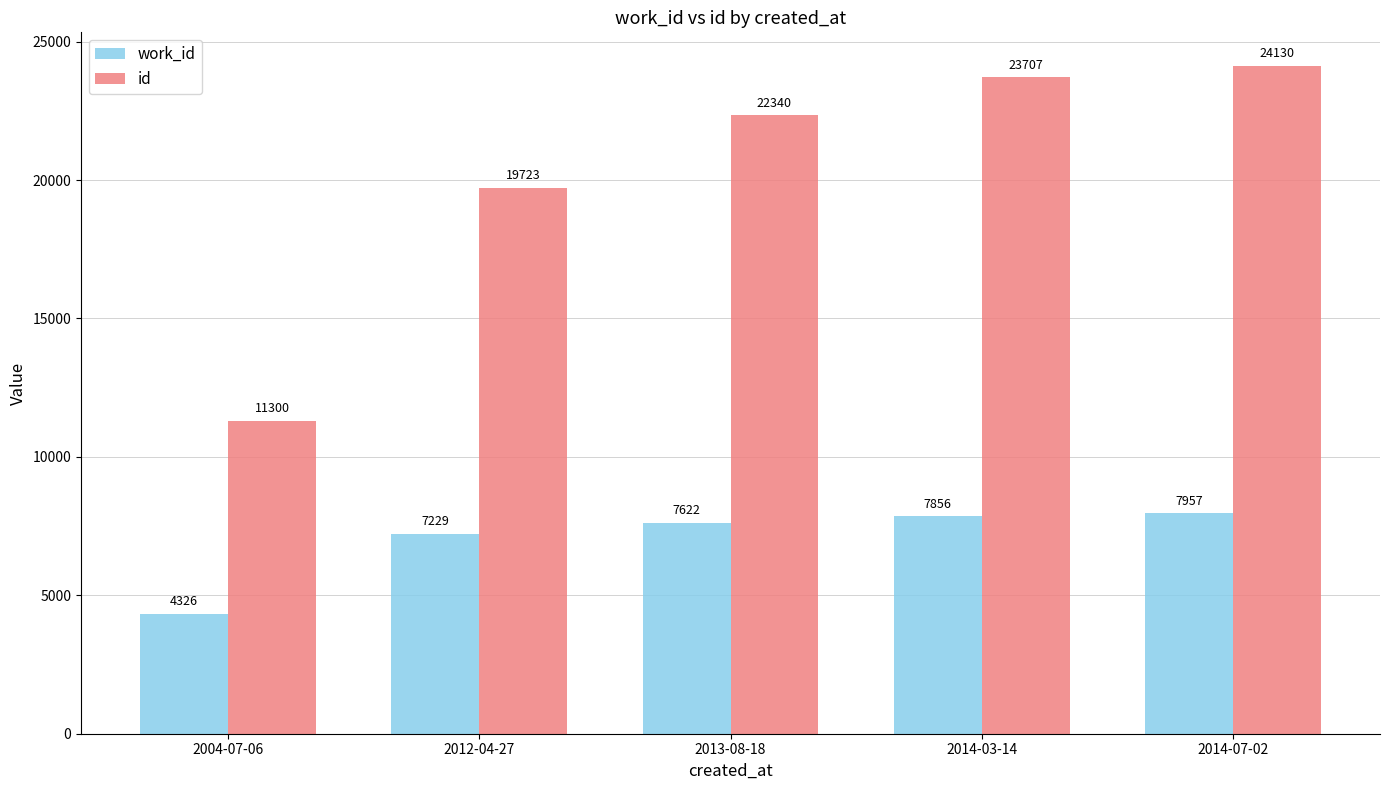

What is the lowest value of the work_id series?

4326